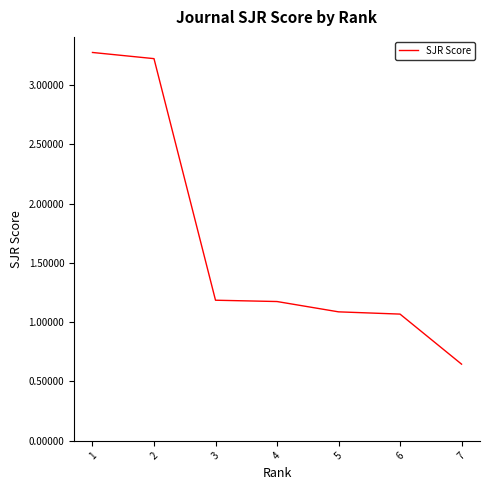

What is the change in value from 2 to 3?

-2.0